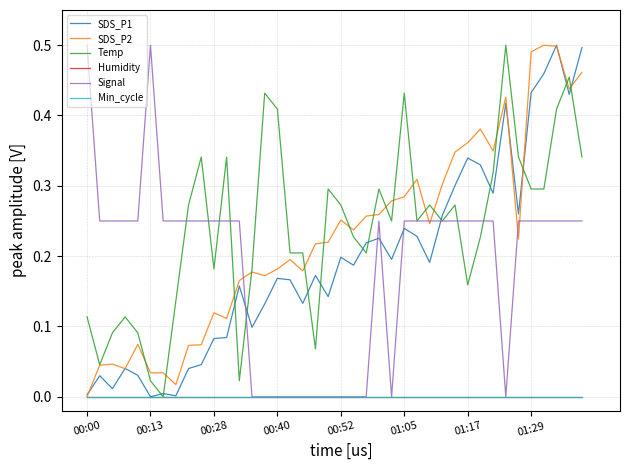

Does the chart have visible grid lines?

Yes